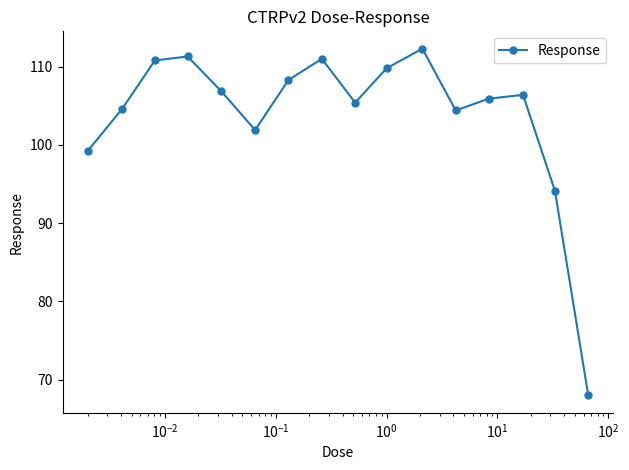

How many interior local valleys (lower than both neighbors) does the data have?

3